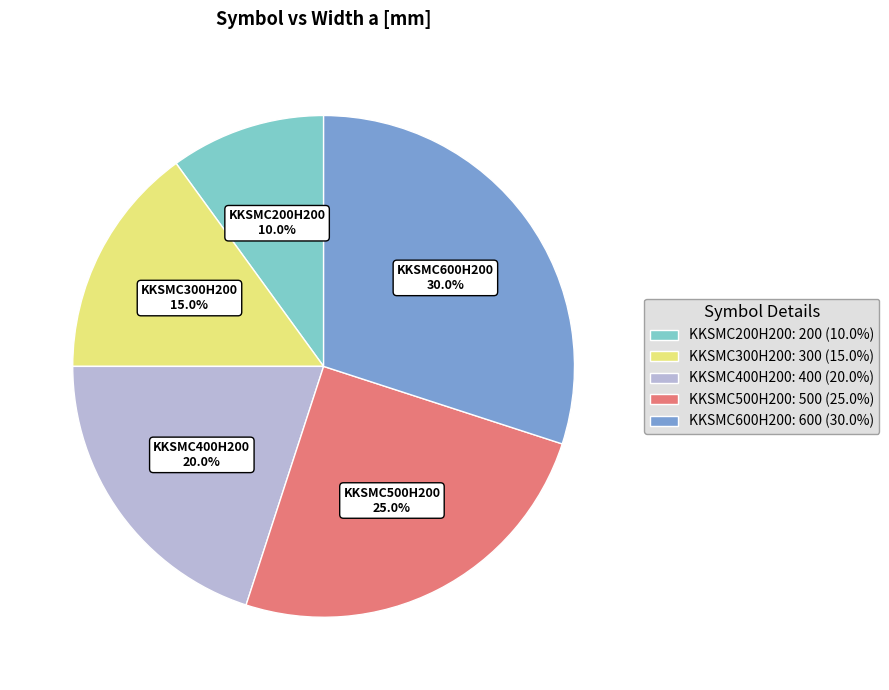

True or false: KKSMC300H200 accounts for 15% of the total.

True